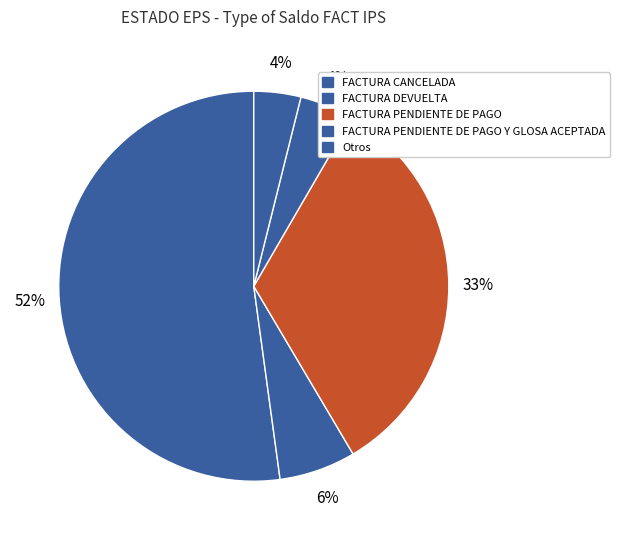

Is it true that FACTURA CANCELADA is 52% of the pie?

True